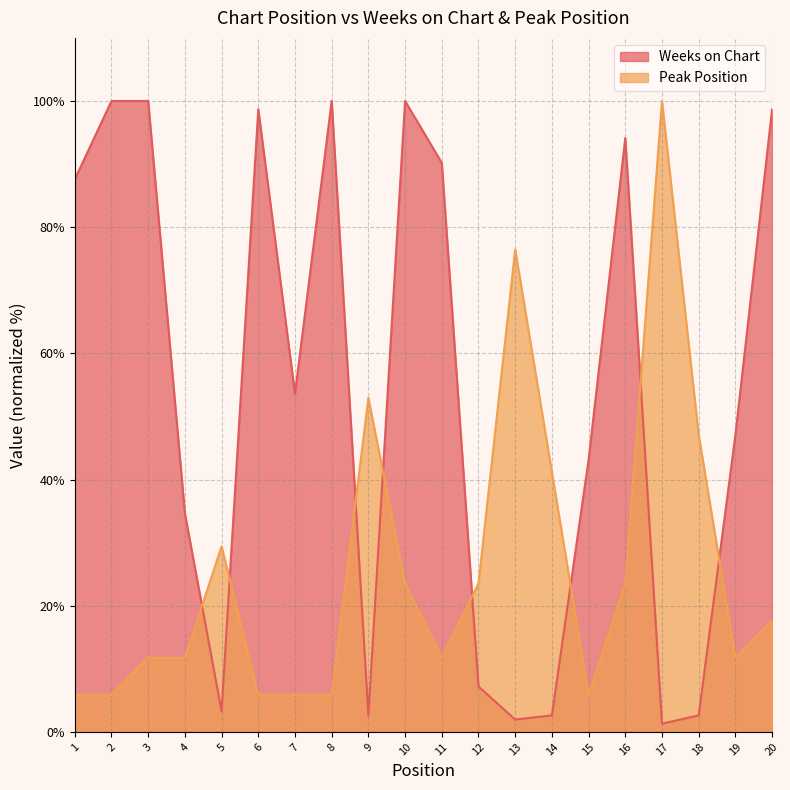

How many lines are shown in the chart?

2